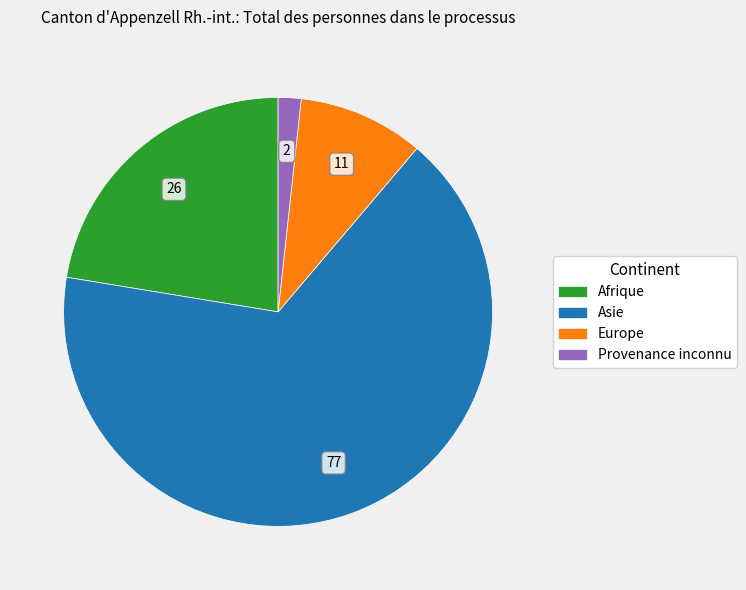

Rank the categories by value from highest to lowest.

Asie, Afrique, Europe, Provenance inconnu